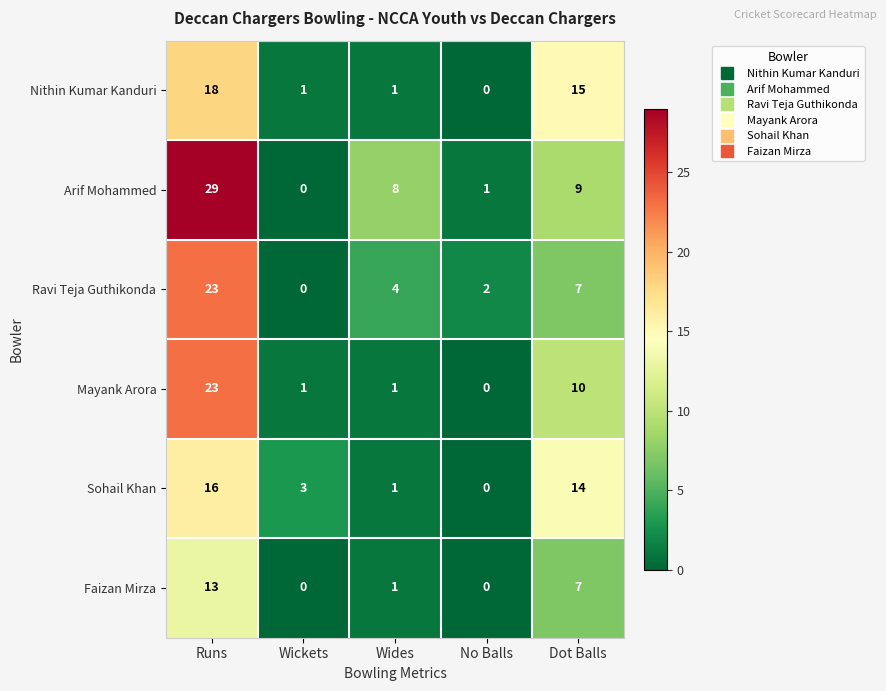

Reading left to right, list all the values displayed in this chart.

Nithin Kumar Kanduri: Runs=18	Wickets=1	Wides=1	No Balls=0	Dot Balls=15
Arif Mohammed: Runs=29	Wickets=0	Wides=8	No Balls=1	Dot Balls=9
Ravi Teja Guthikonda: Runs=23	Wickets=0	Wides=4	No Balls=2	Dot Balls=7
Mayank Arora: Runs=23	Wickets=1	Wides=1	No Balls=0	Dot Balls=10
Sohail Khan: Runs=16	Wickets=3	Wides=1	No Balls=0	Dot Balls=14
Faizan Mirza: Runs=13	Wickets=0	Wides=1	No Balls=0	Dot Balls=7